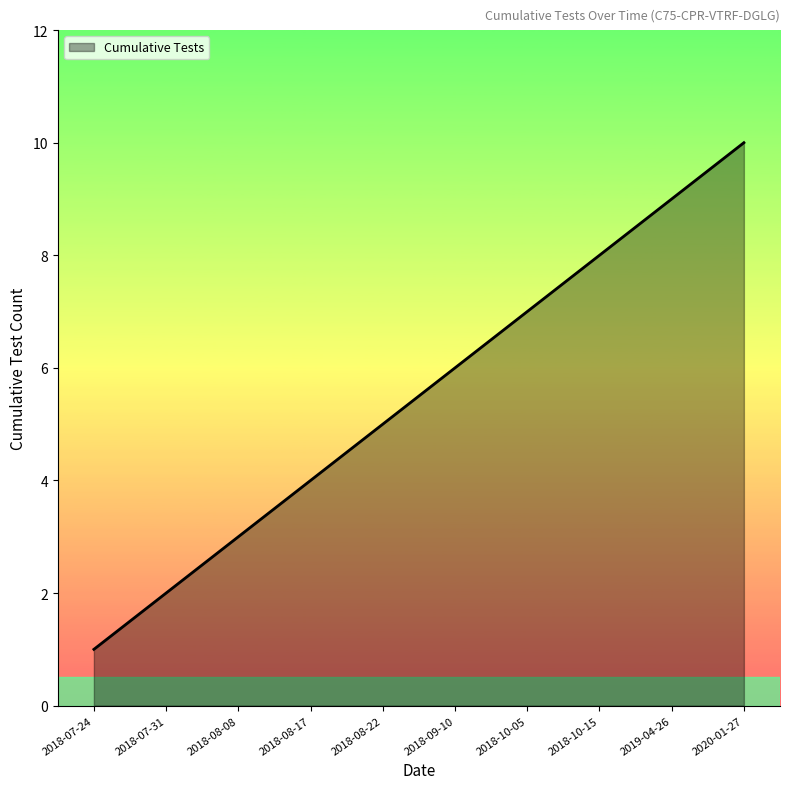

The chart shows a value of 3 at 2018-09-10. True or false?

False